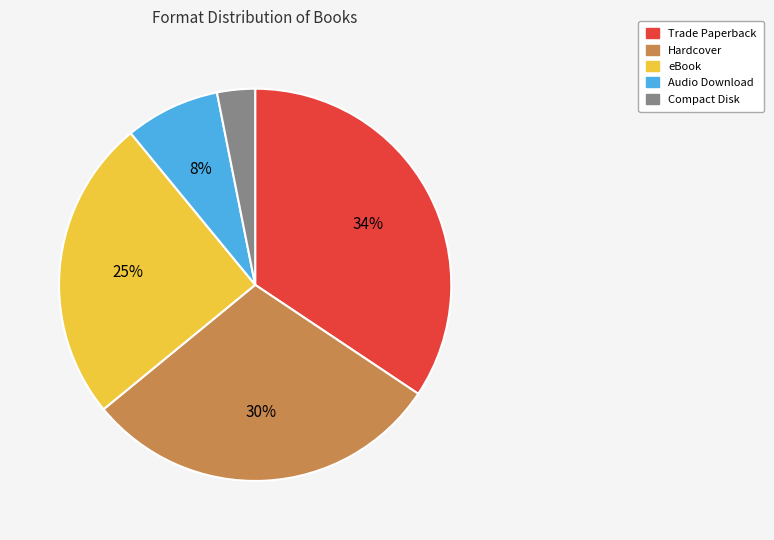

True or false: Compact Disk accounts for 14% of the total.

False